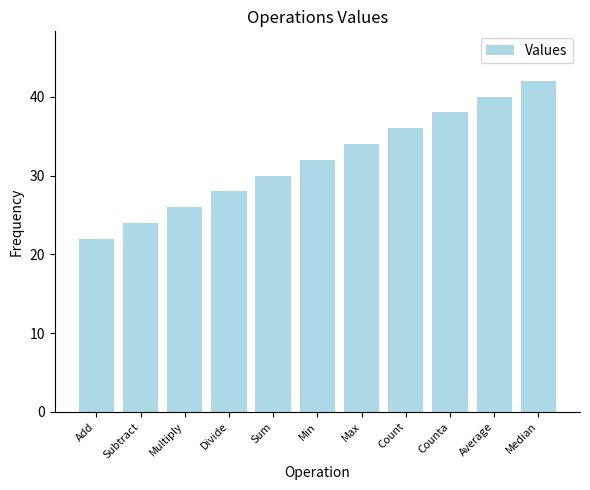

What is the smallest value displayed?

22